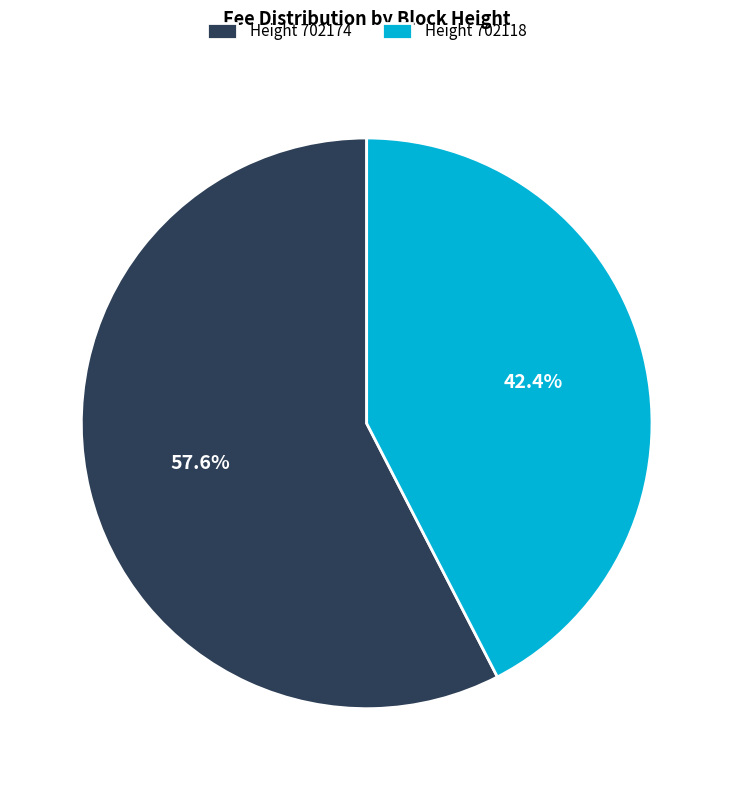

What percentage is NOT represented by Height 702118?

57.6%